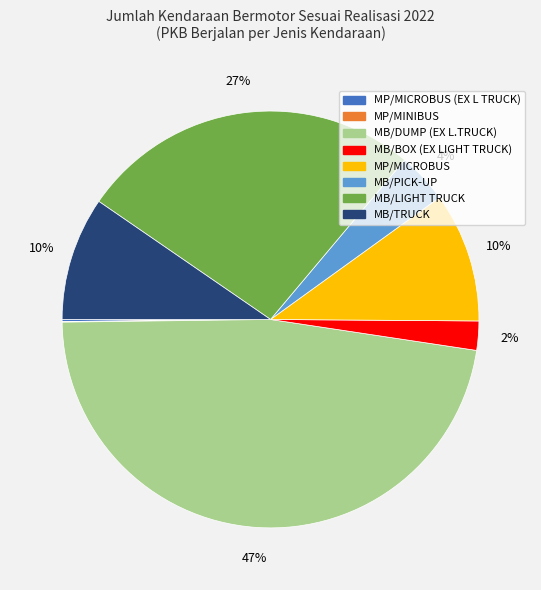

Is there any slice that represents more than half of the pie?

No